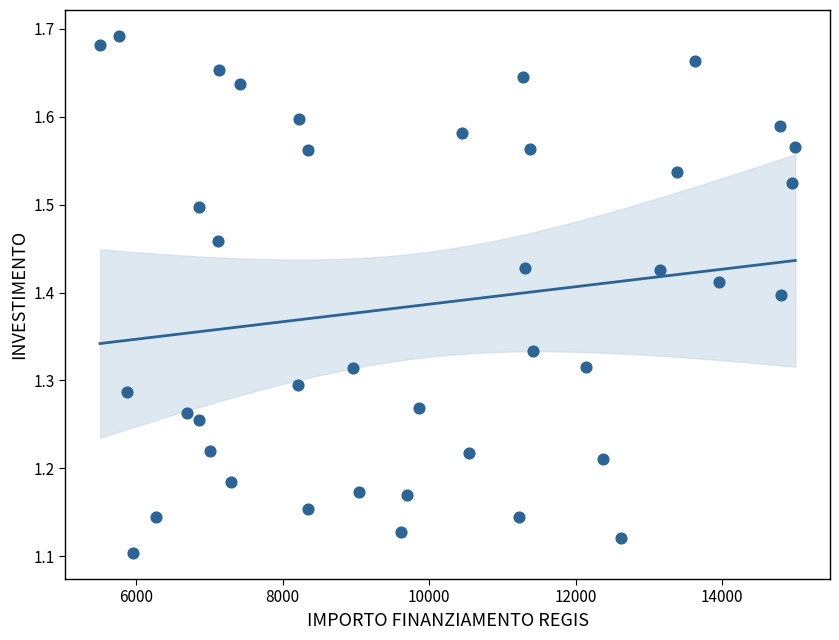

What is the range of Y values (max minus min)?

0.6